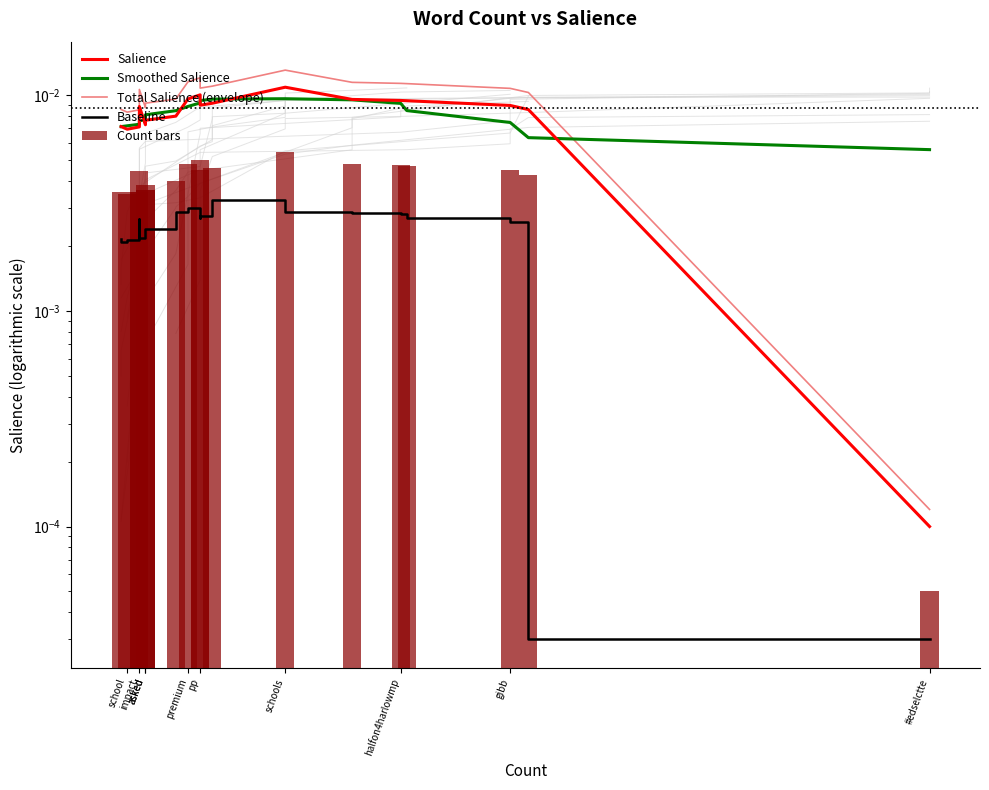

Does the chart contain any negative values?

No